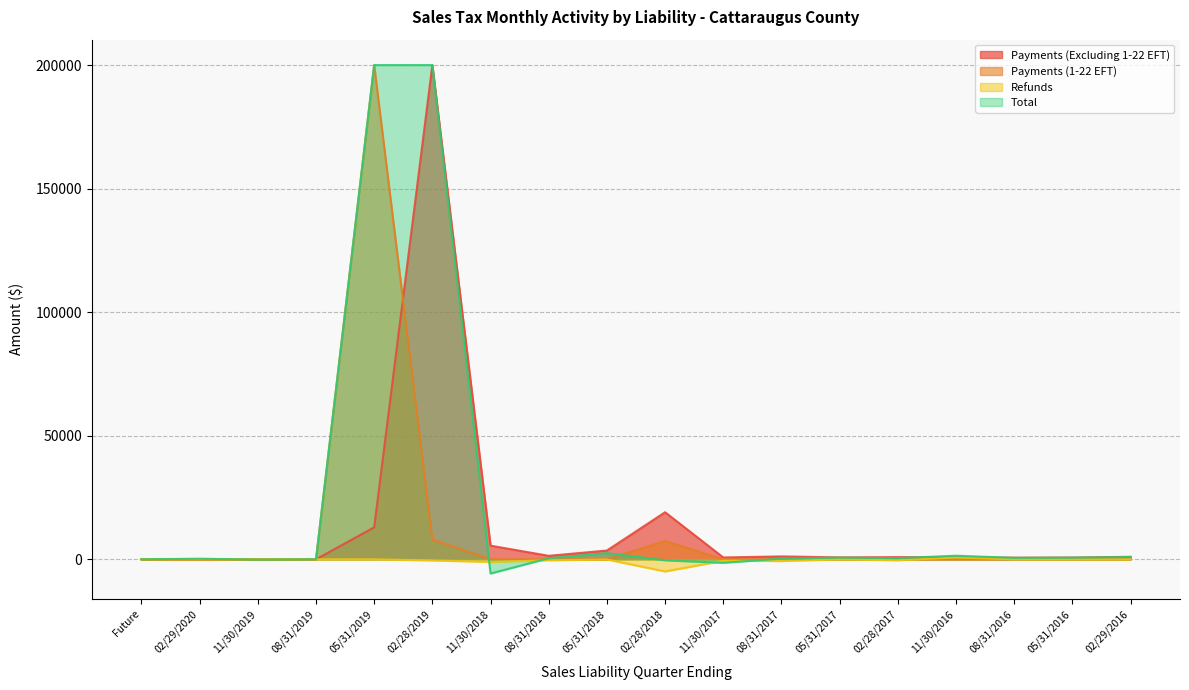

Which series changed the most between 05/31/2019 and 02/28/2018?

Total